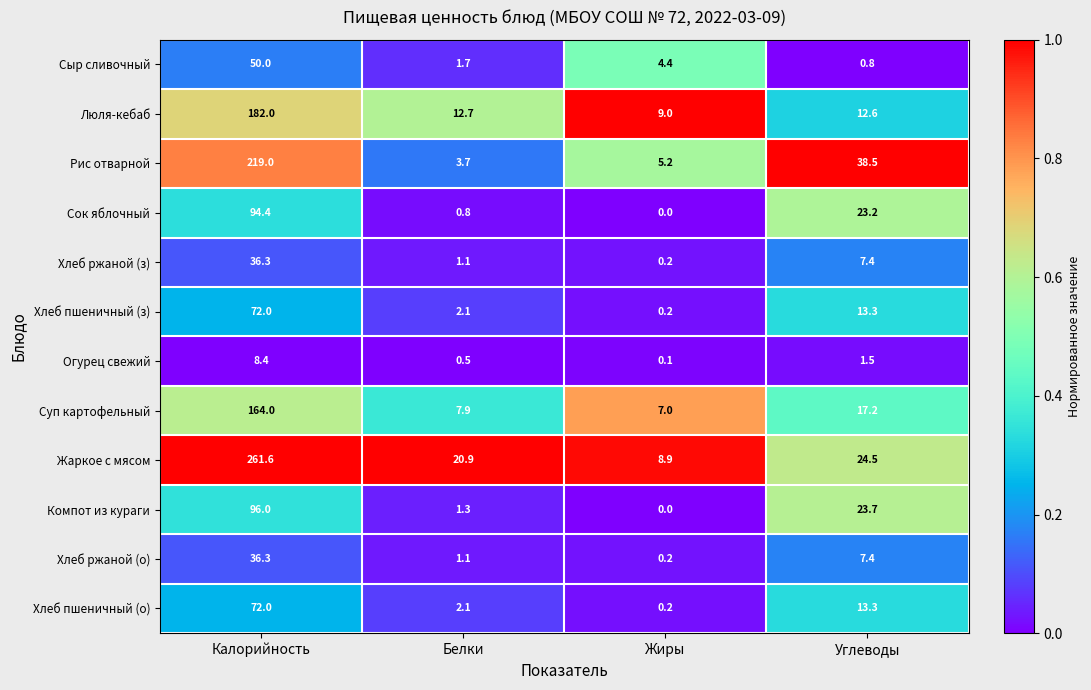

What is the sum of all Компот из кураги values?

121.0